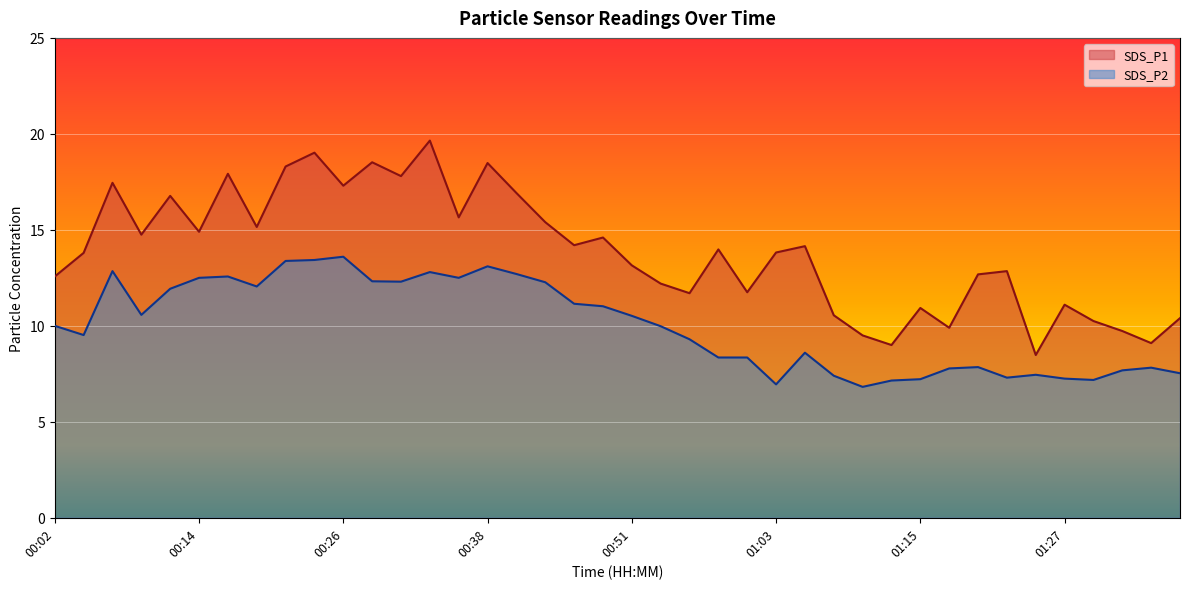

Which has a higher value, 00:09 or 01:18?

00:09